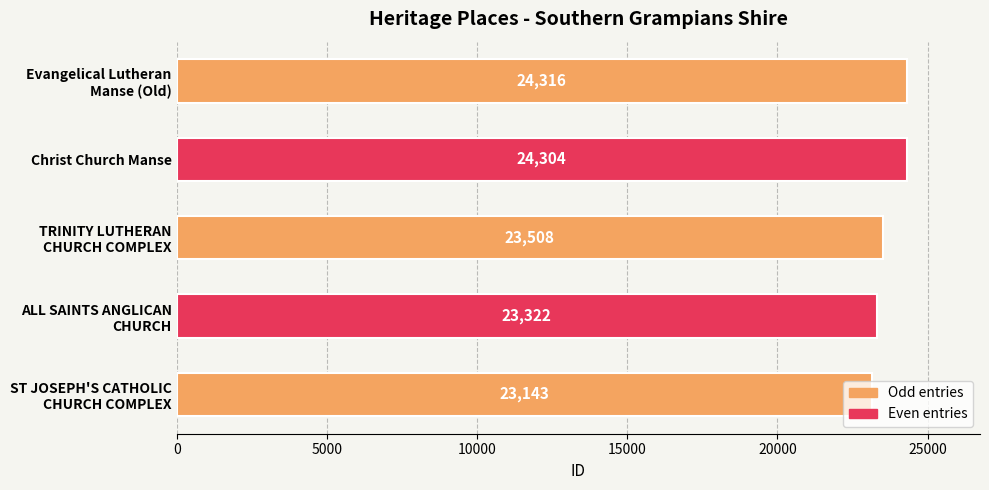

What is the smallest value displayed?

23143